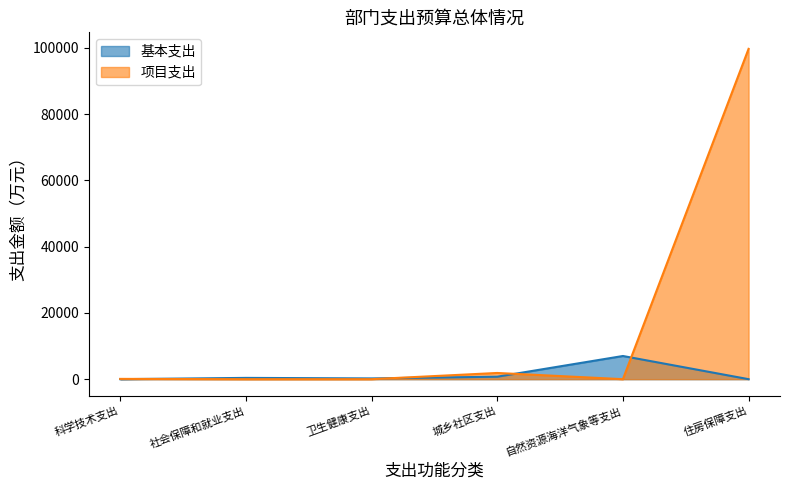

Which series ends up on top after the final intersection of 项目支出 and 基本支出?

项目支出